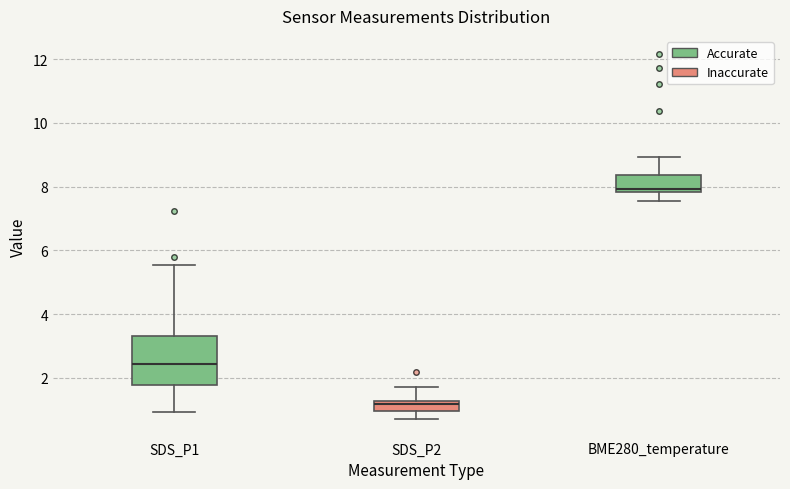

Reading left to right, transcribe this box plot: for each box, give where its median line is, the range the box spans, and where its two whiskers end, as read against the y-axis. The values are not printed on the chart, so give them approximately, as read against the axis.

SDS_P1: median 2.4, box 1.8 to 3.4, whiskers 1.0 to 5.6
SDS_P2: median 1.2 (just below the box's upper edge), box 1.0 to 1.2, whiskers 0.8 to 1.8
BME280_temperature: median 8.0, box 7.8 to 8.4, whiskers 7.6 to 9.0